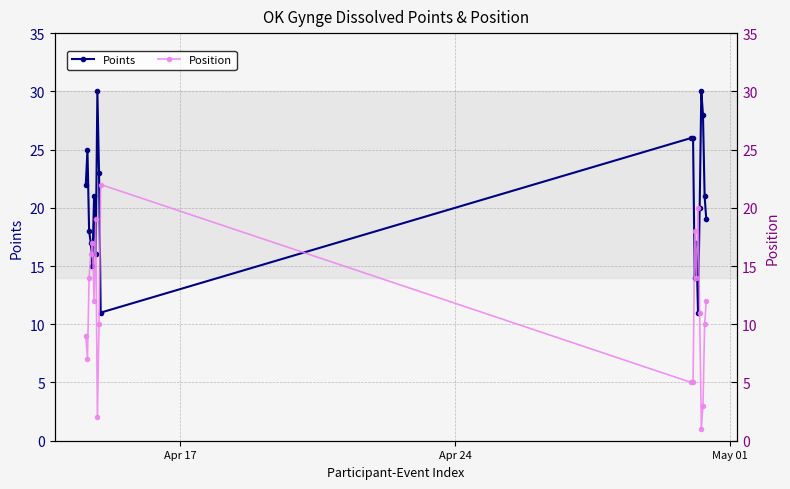

In Position, how many points are lower than both neighbors (excluding endpoints)?

5